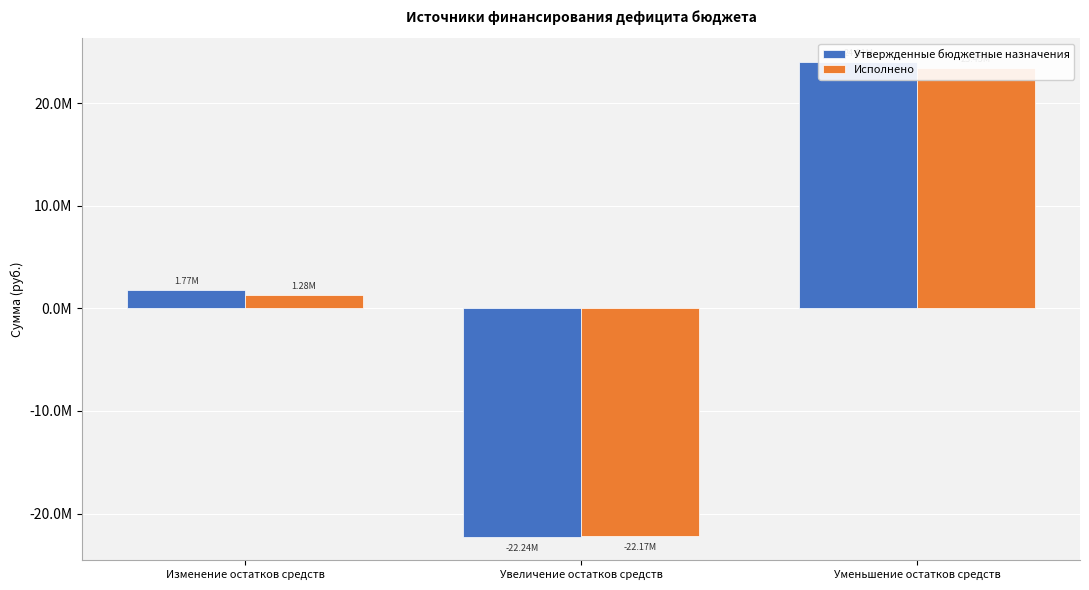

Reading left to right, list all the values displayed in this chart.

Утвержденные бюджетные назначения: Изменение остатков средств=1773642.9	Увеличение остатков средств=-22239895.9	Уменьшение остатков средств=24013538.8
Исполнено: Изменение остатков средств=1278944.7	Увеличение остатков средств=-22168792.5	Уменьшение остатков средств=23447737.2